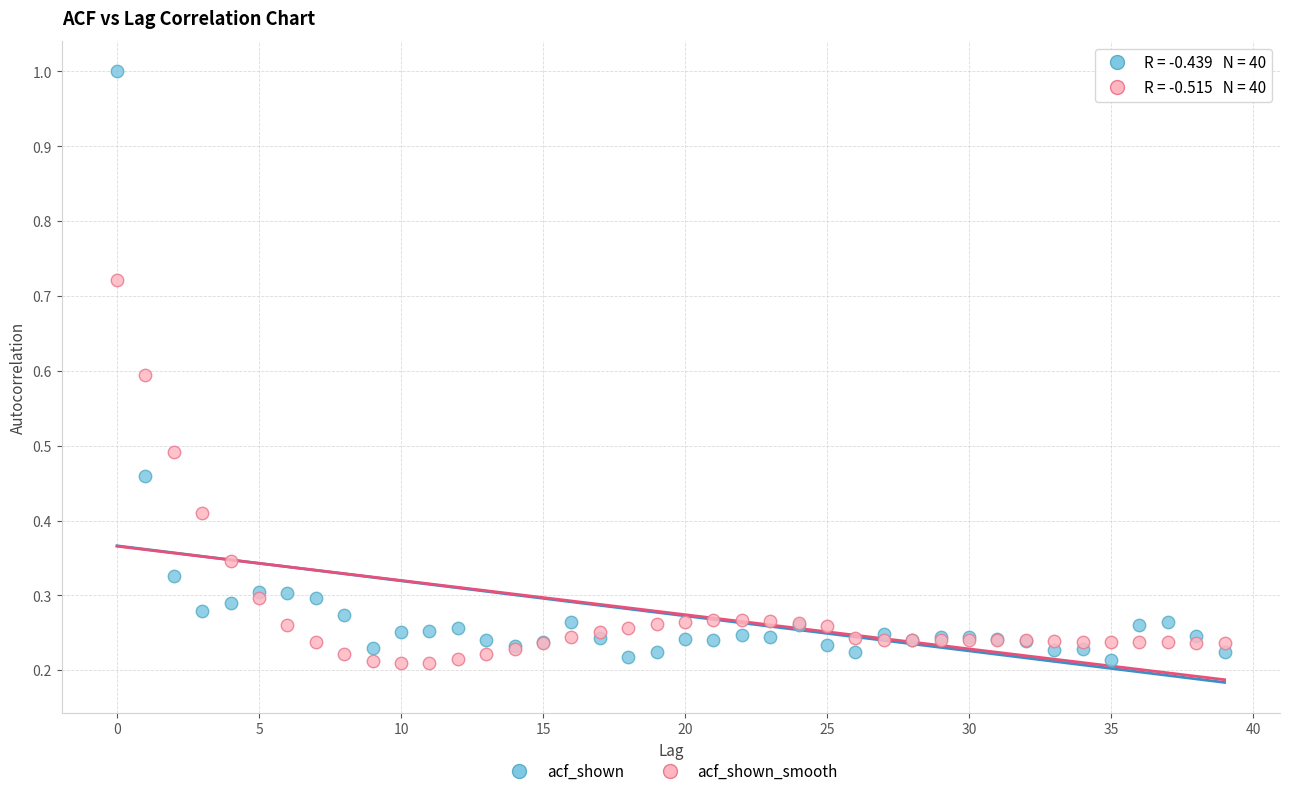

Which series reaches the maximum Y coordinate?

acf_shown